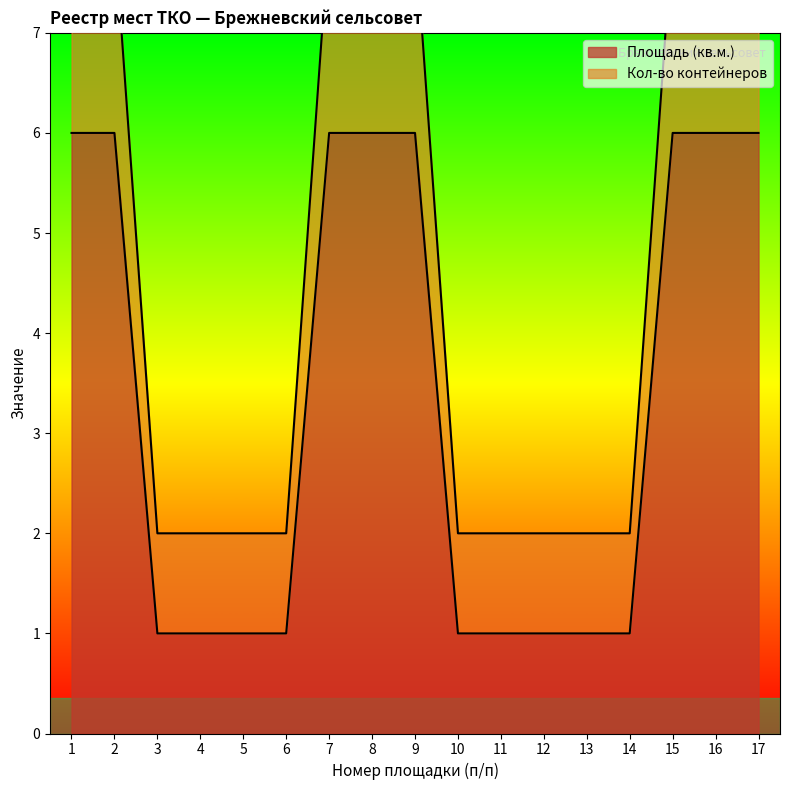

Reading left to right, list all the values displayed in this chart.

Площадь (кв.м.): 1=6	2=6	3=1	4=1	5=1	6=1	7=6	8=6	9=6	10=1	11=1	12=1	13=1	14=1	15=6	16=6	17=6
Кол-во контейнеров: 1=8	2=8	3=2	4=2	5=2	6=2	7=8	8=8	9=8	10=2	11=2	12=2	13=2	14=2	15=8	16=8	17=8